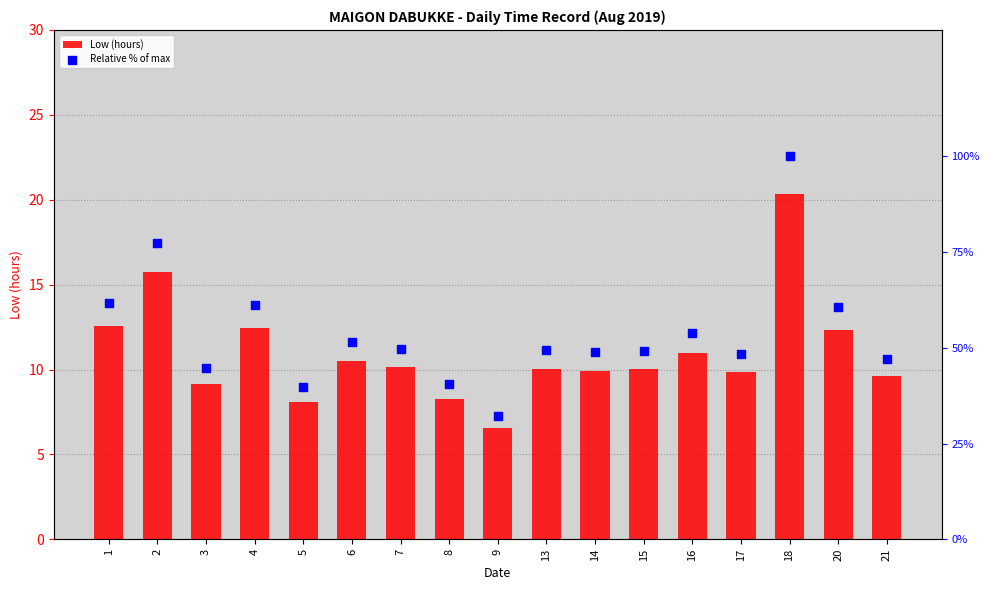

At which category is the sum across all series the highest?

18